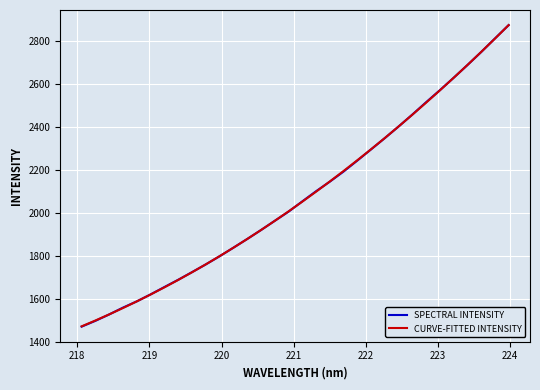

Which series has the largest range (max minus min)?

SPECTRAL INTENSITY